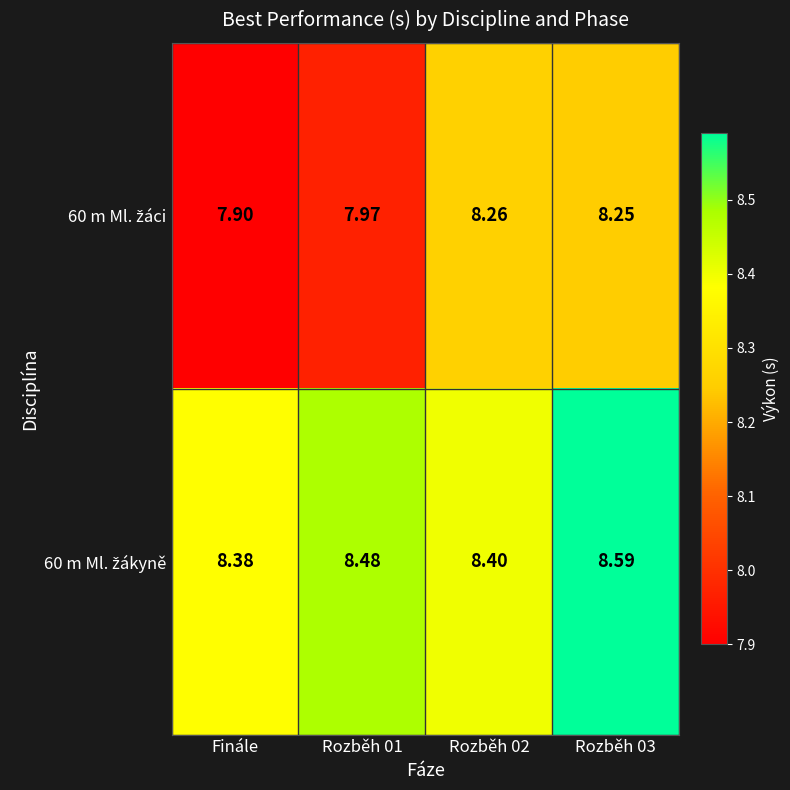

How many series are shown in this chart?

2